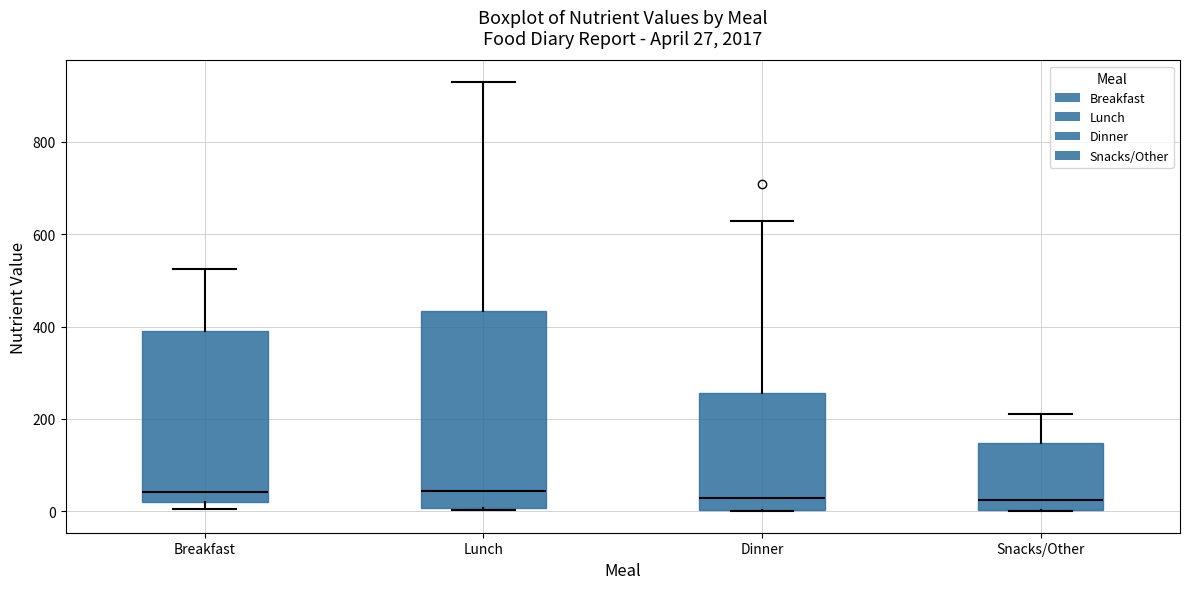

Comparing the boxes themselves (not the whiskers), which one is the tallest?

Lunch